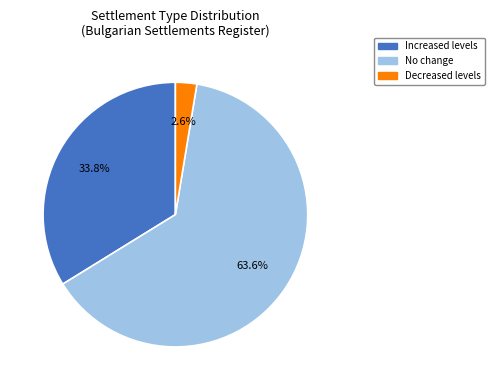

Between No change and Increased levels, which is larger?

No change